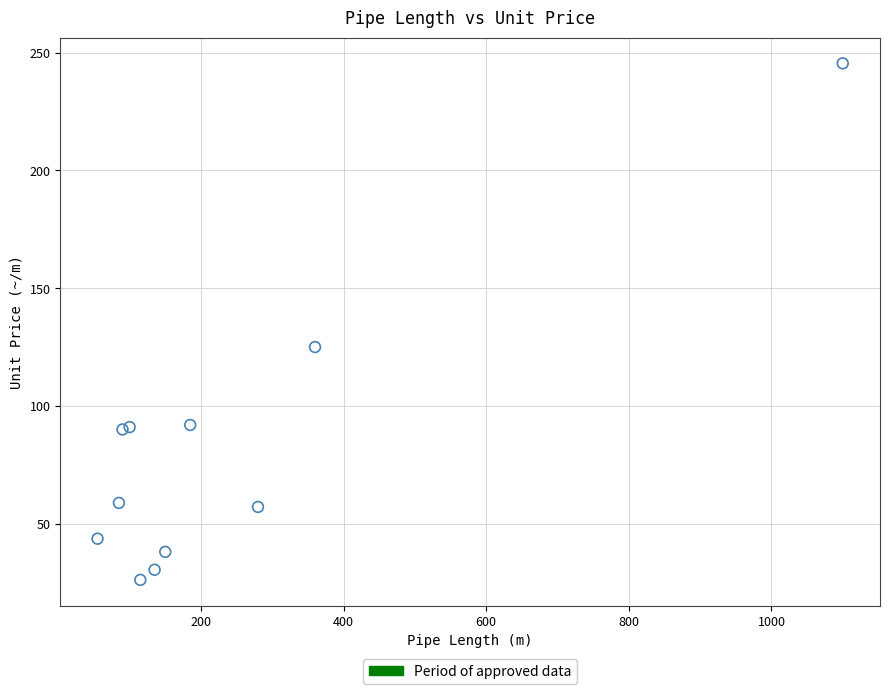

What Y value in the scatter plot is closest to 135?

125.0